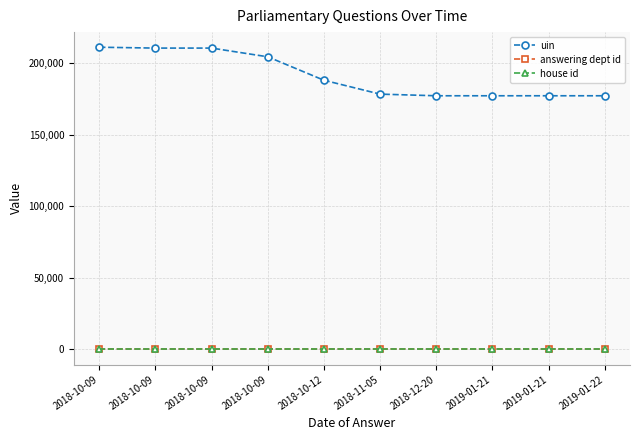

What are all the series names shown in the legend?

uin, answering dept id, house id